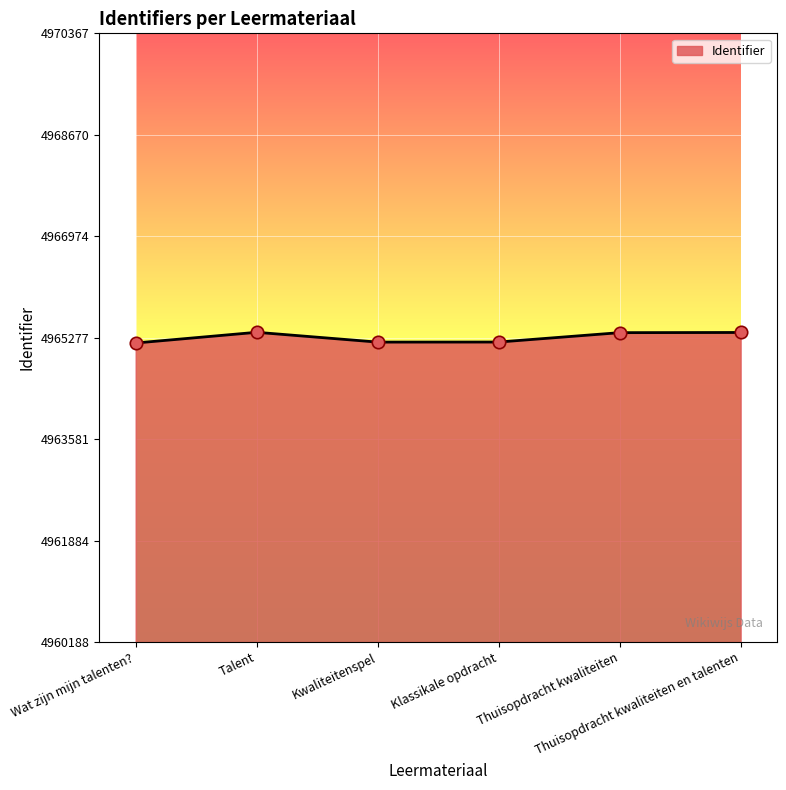

What is the change in value from Kwaliteitenspel to Thuisopdracht kwaliteiten en talenten?

+161